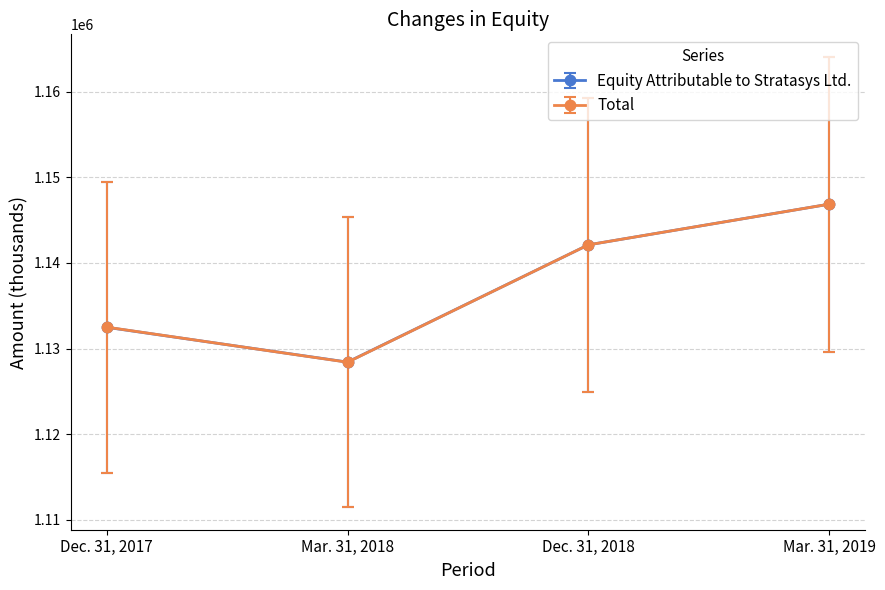

Is it true that Total equals 690596 at Mar. 31, 2018?

False